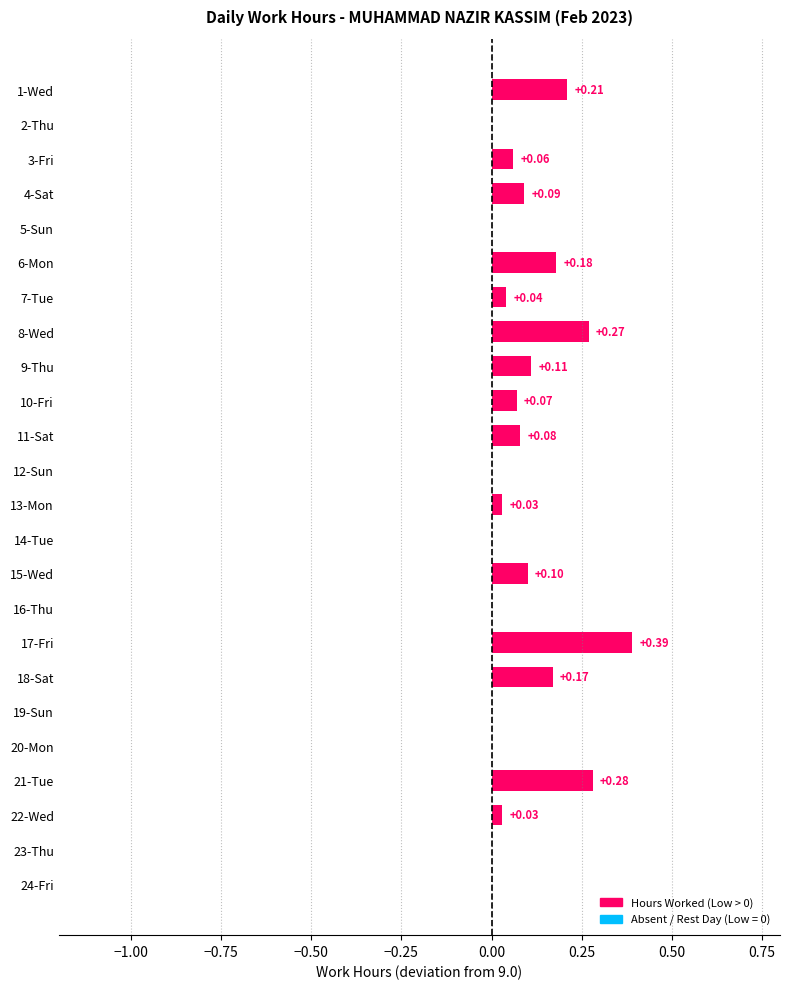

What is the change in value from 18-Sat to 21-Tue?

+0.1